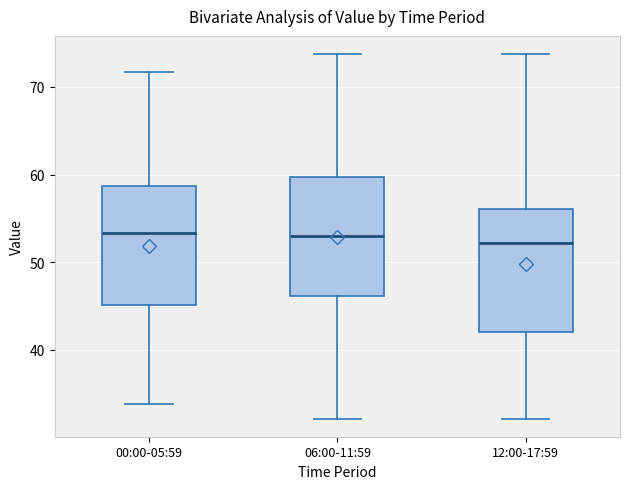

Reading left to right, read every box against the y-axis: the position of its median line, the range the box covers, and the ends of its whiskers. The values are not printed on the chart, so give them approximately, as read against the axis.

00:00-05:59: median 53, box 45 to 59, whiskers 34 to 72
06:00-11:59: median 53, box 46 to 60, whiskers 32 to 74
12:00-17:59: median 52, box 42 to 56, whiskers 32 to 74